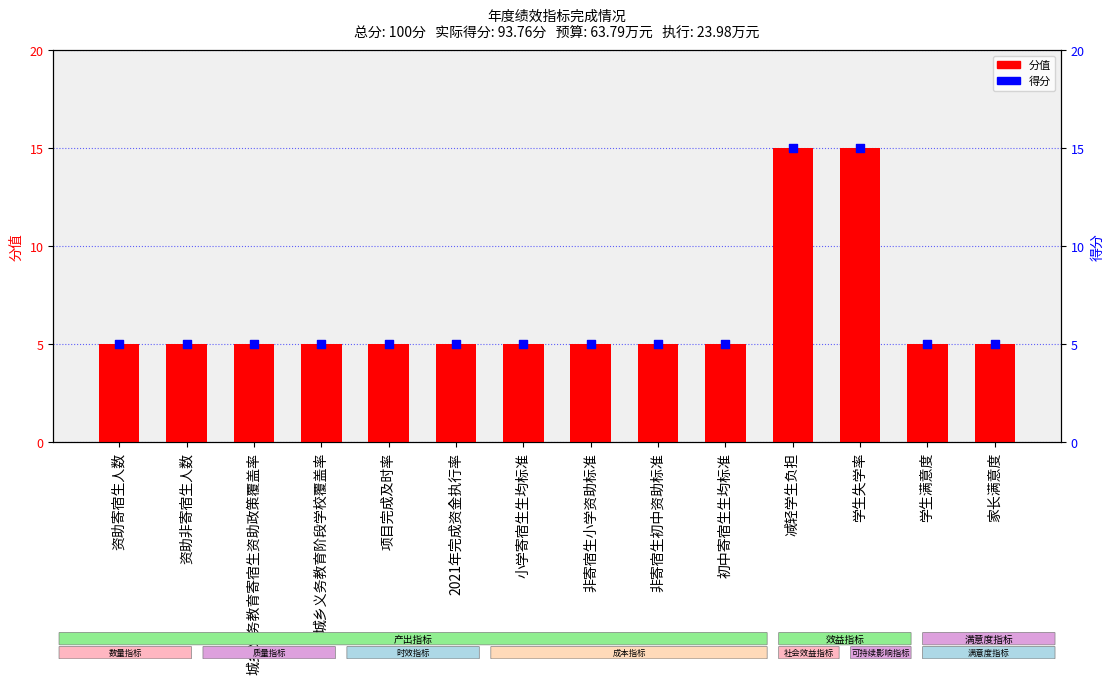

What are all the series names shown in the legend?

分值, 得分